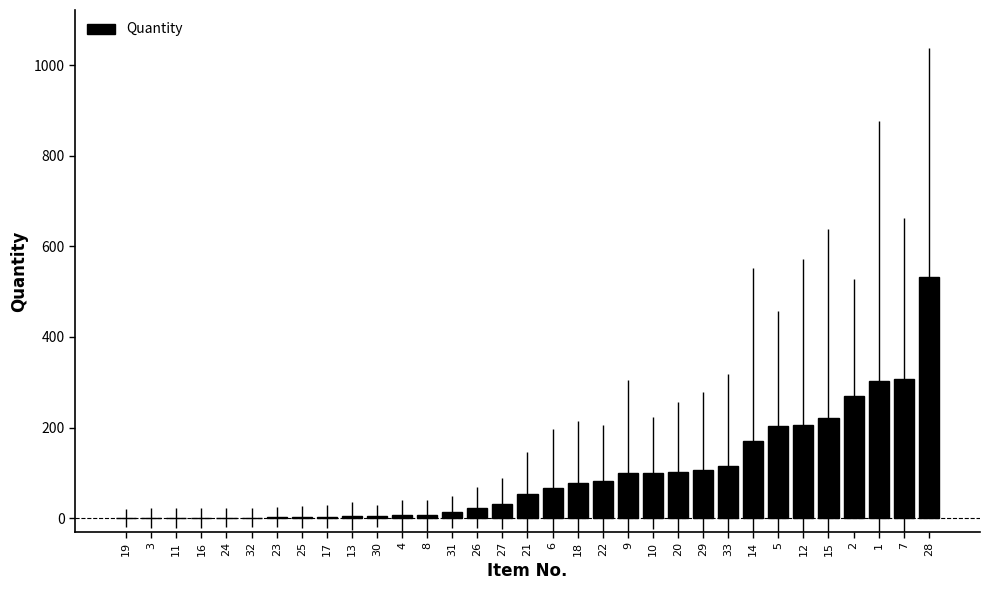

The value at 15 is 287. True or false?

False